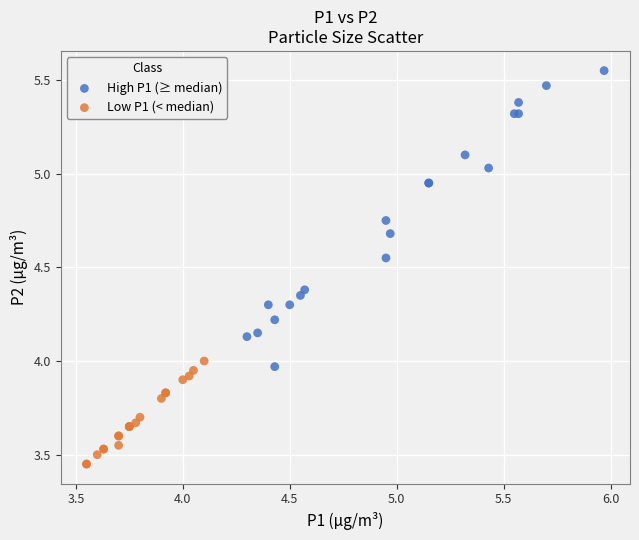

Which series contains the lowest Y value?

Low P1 (< median)